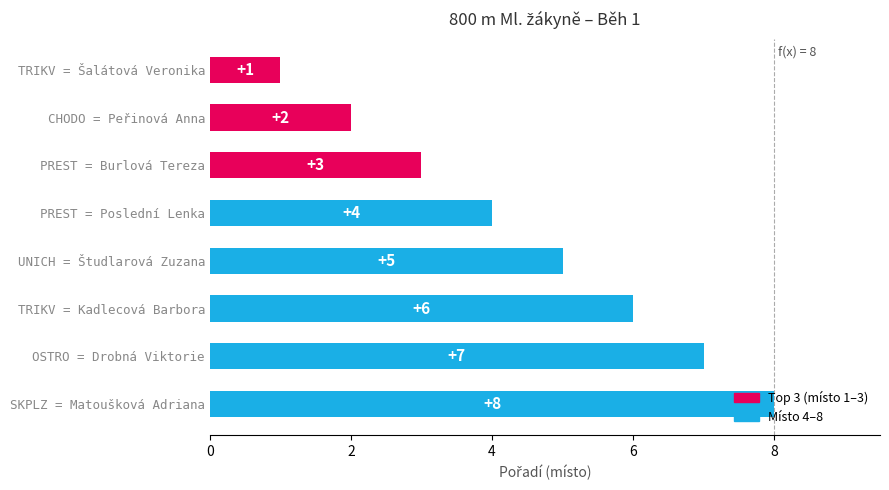

Is it true that the value at UNICH = Študlarová Zuzana is 5?

True